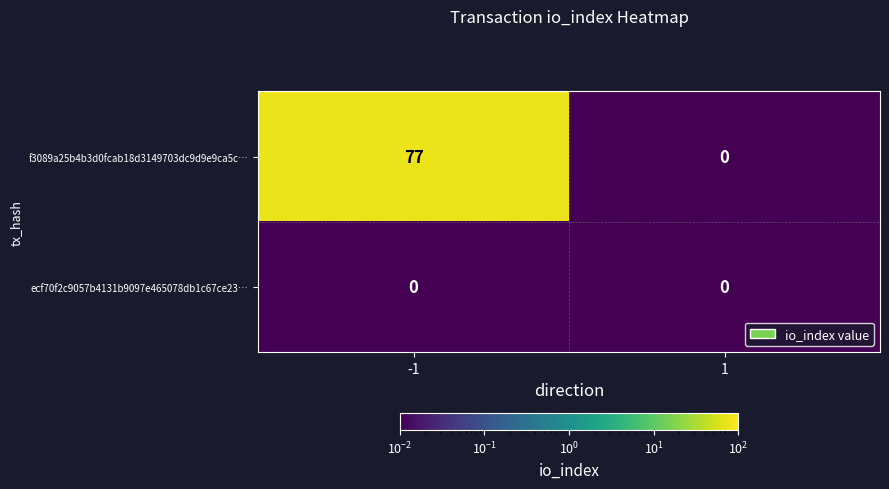

Reading right to left, what are all the values shown in this chart?

f3089a25b4b3d0fcab18d3149703dc9d9e9ca5c…: 1=0	-1=77
ecf70f2c9057b4131b9097e465078db1c67ce23…: 1=0	-1=0